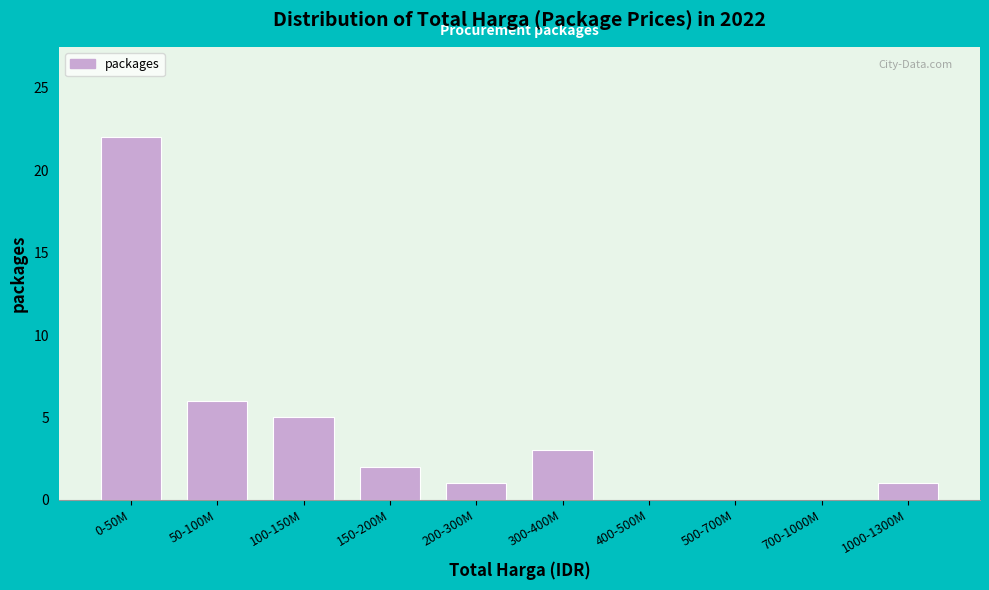

Reading right to left, extract all data points from this chart.

1000-1300M=1	700-1000M=0	500-700M=0	400-500M=0	300-400M=3	200-300M=1	150-200M=2	100-150M=5	50-100M=6	0-50M=22